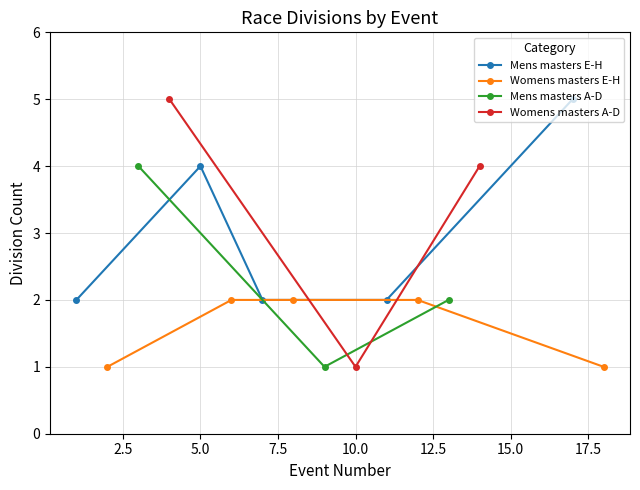

What is the highest value of the Mens masters E-H series?

5